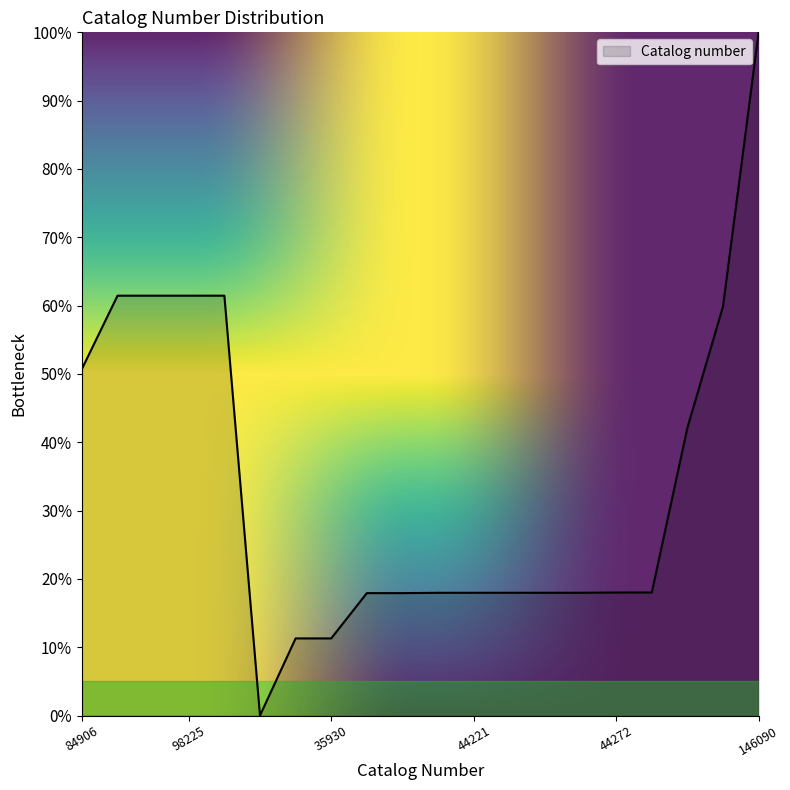

What is the greatest value displayed?

100.0